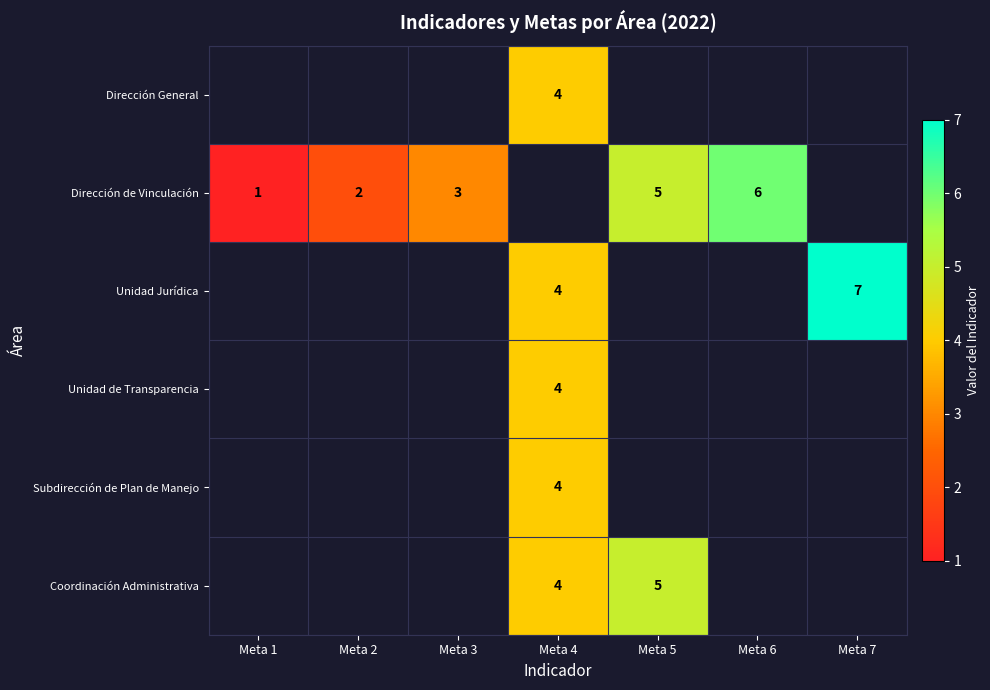

Is it true that Unidad Jurídica equals 1 at Meta 4?

False